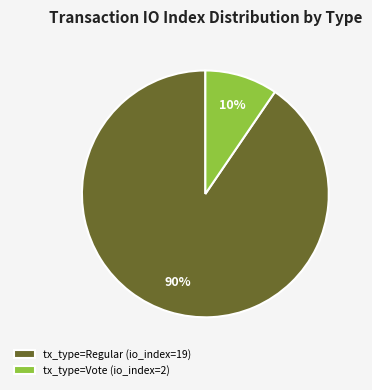

Count the number of slices in the pie.

2